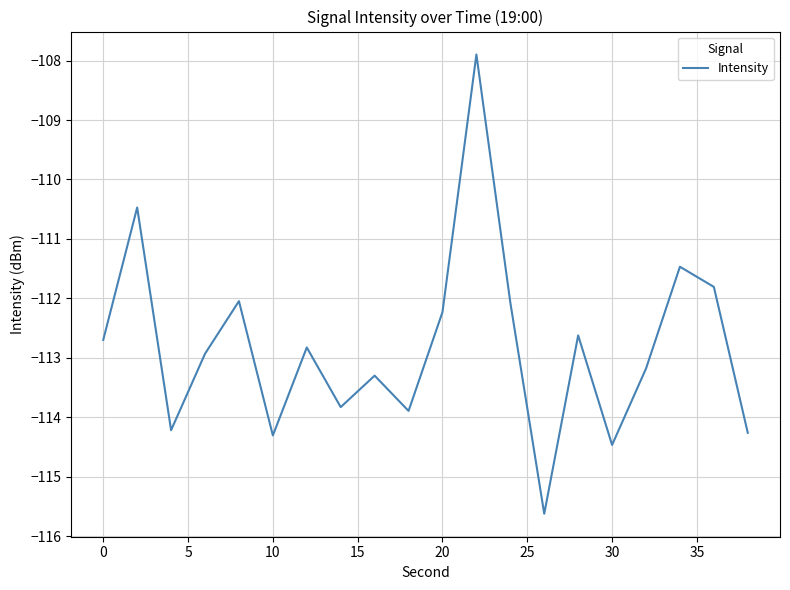

What is the difference between the maximum and minimum values?

7.7